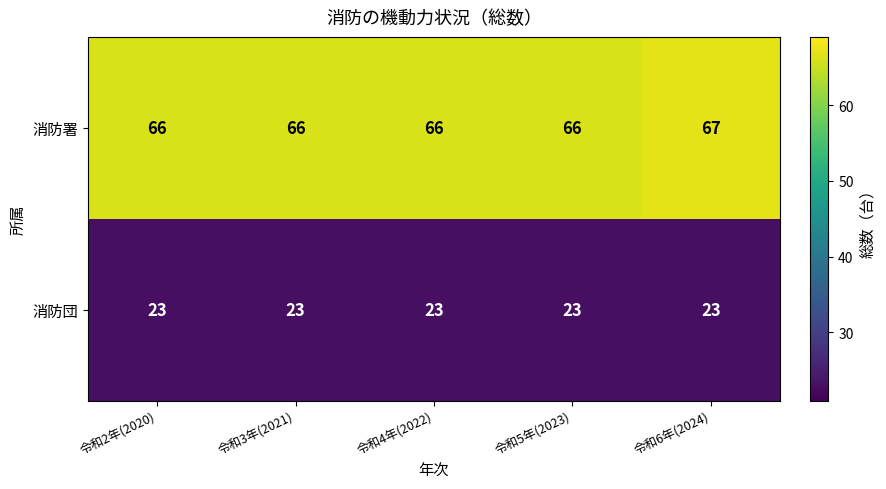

What is the sum of the 消防署 values at 令和4年(2022) and 令和5年(2023)?

132